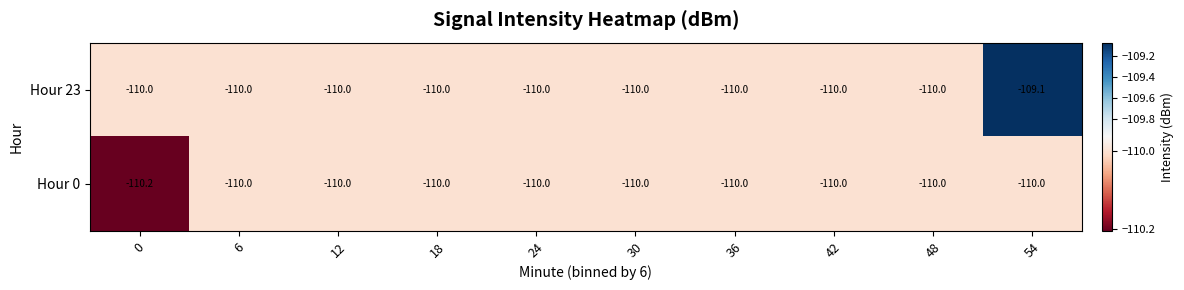

Reading left to right, list all the values displayed in this chart.

Hour 23: 0=-110.0	6=-110.0	12=-110.0	18=-110.0	24=-110.0	30=-110.0	36=-110.0	42=-110.0	48=-110.0	54=-109.1
Hour 0: 0=-110.2	6=-110.0	12=-110.0	18=-110.0	24=-110.0	30=-110.0	36=-110.0	42=-110.0	48=-110.0	54=-110.0